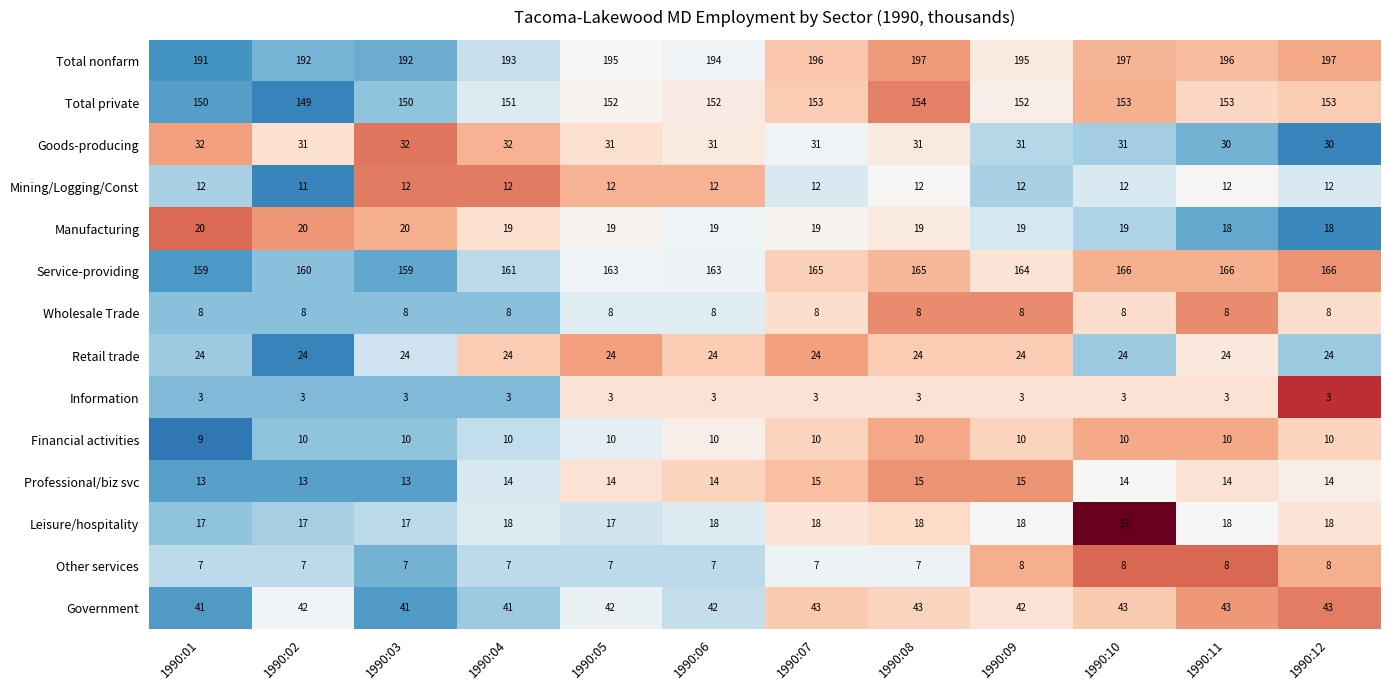

What is the lowest value of the Leisure/hospitality series?

17